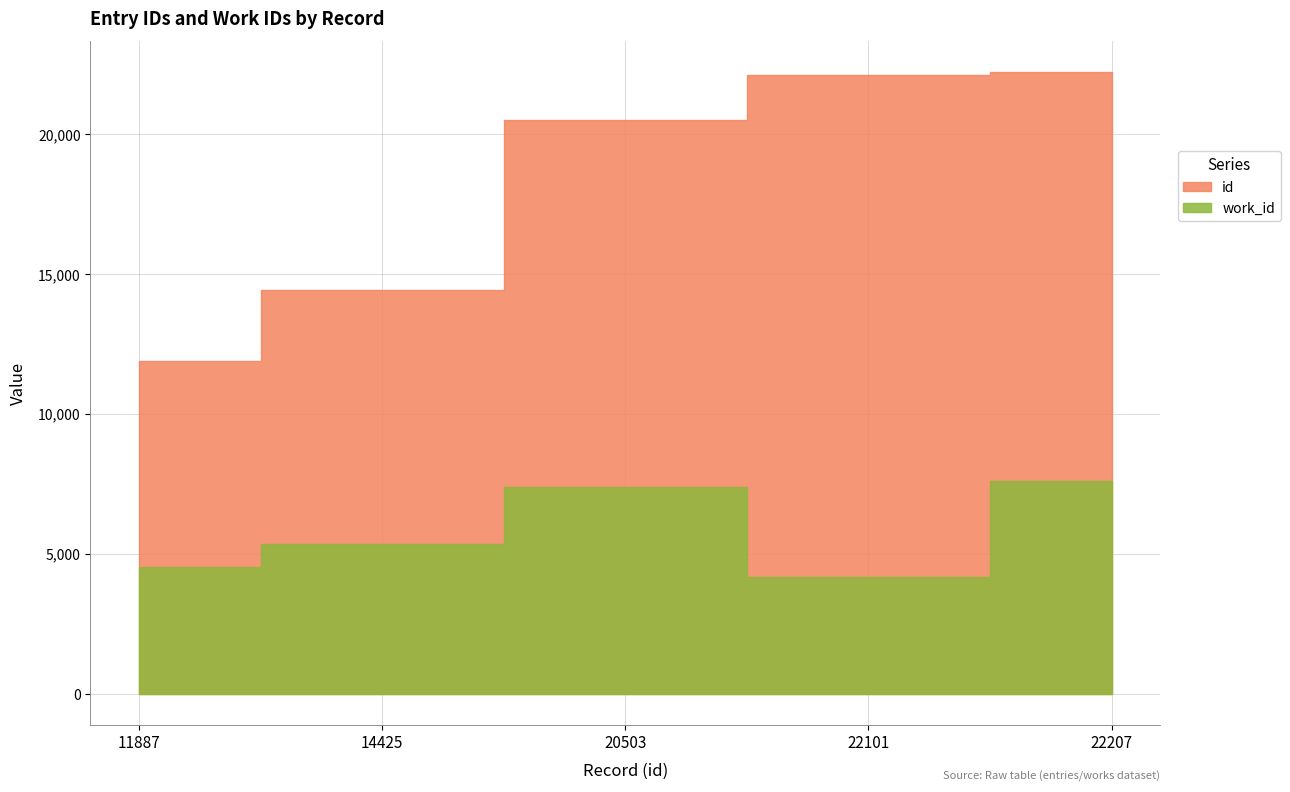

The work_id series shows 4167 at 22101. True or false?

True